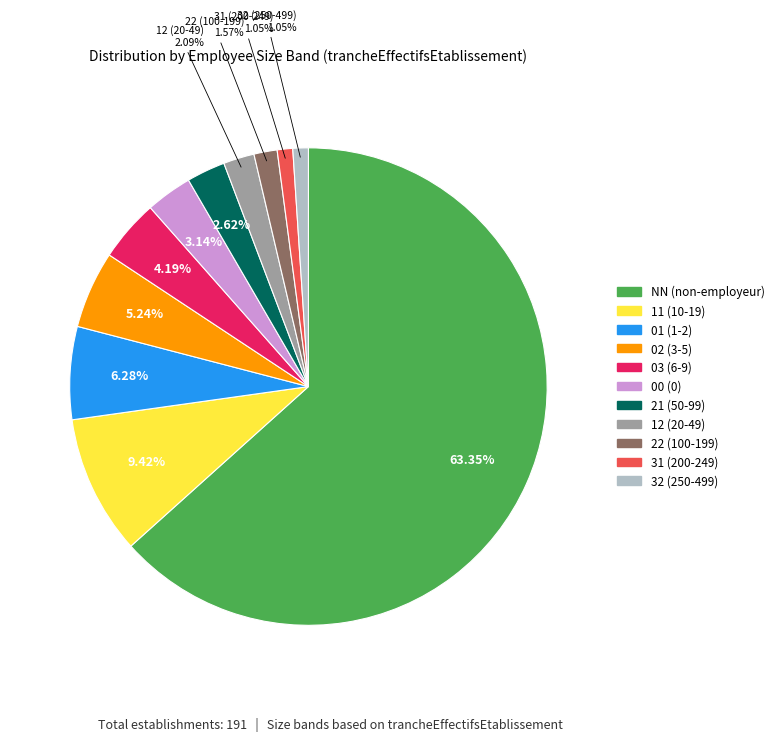

Count the number of slices in the pie.

11